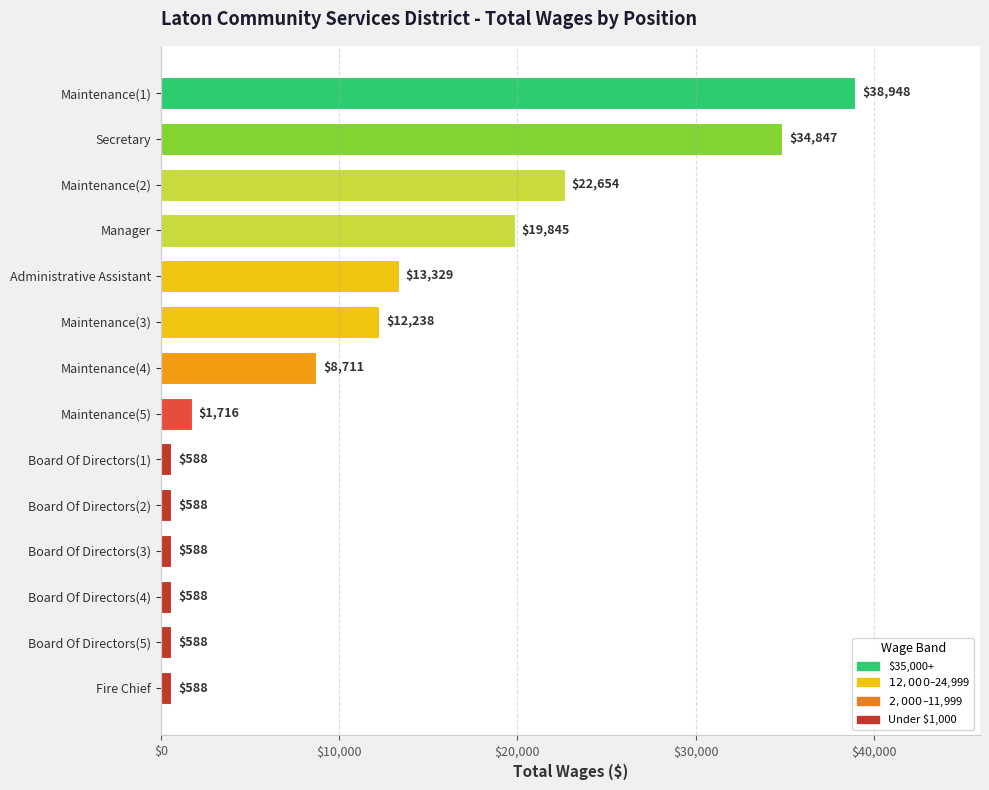

What is the difference between the maximum and minimum values?

38360